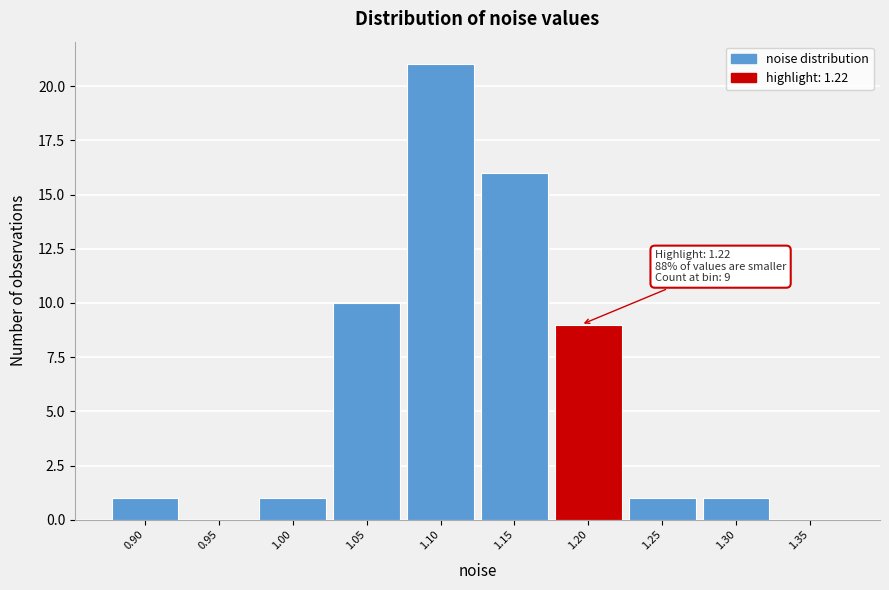

Reading left to right, extract all data points from this chart.

0.90=1	0.95=0	1.00=1	1.05=10	1.10=21	1.15=16	1.20=9	1.25=1	1.30=1	1.35=0